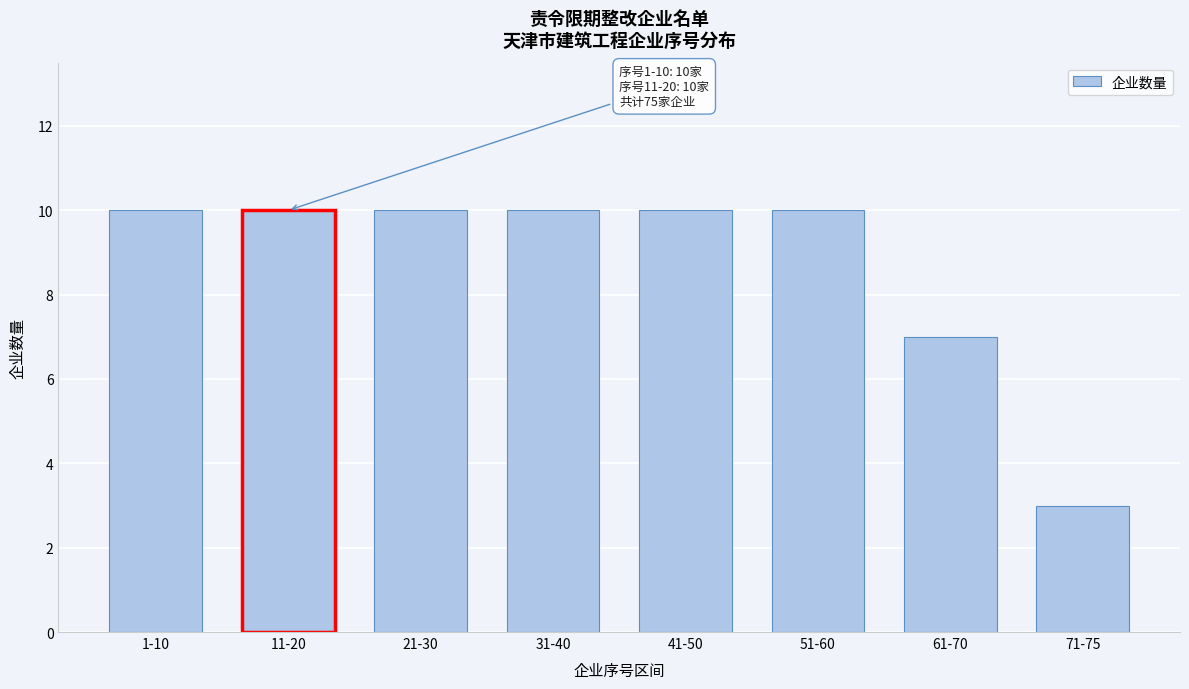

Reading left to right, transcribe all the data shown in this chart.

10	10	10	10	10	10	7	3